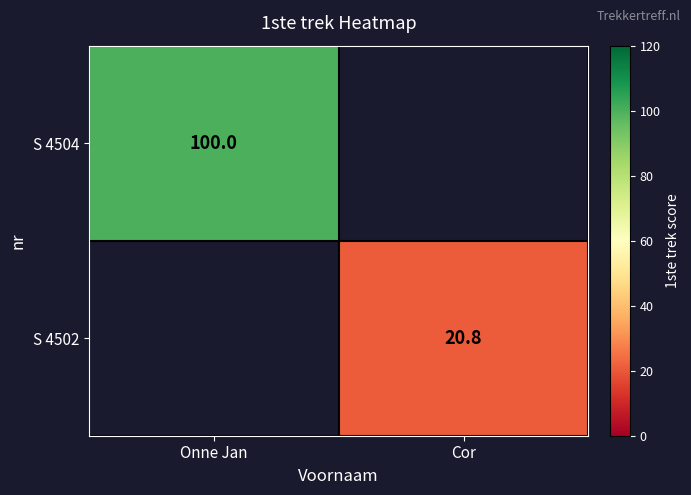

Which category has the lowest value across all series?

Cor